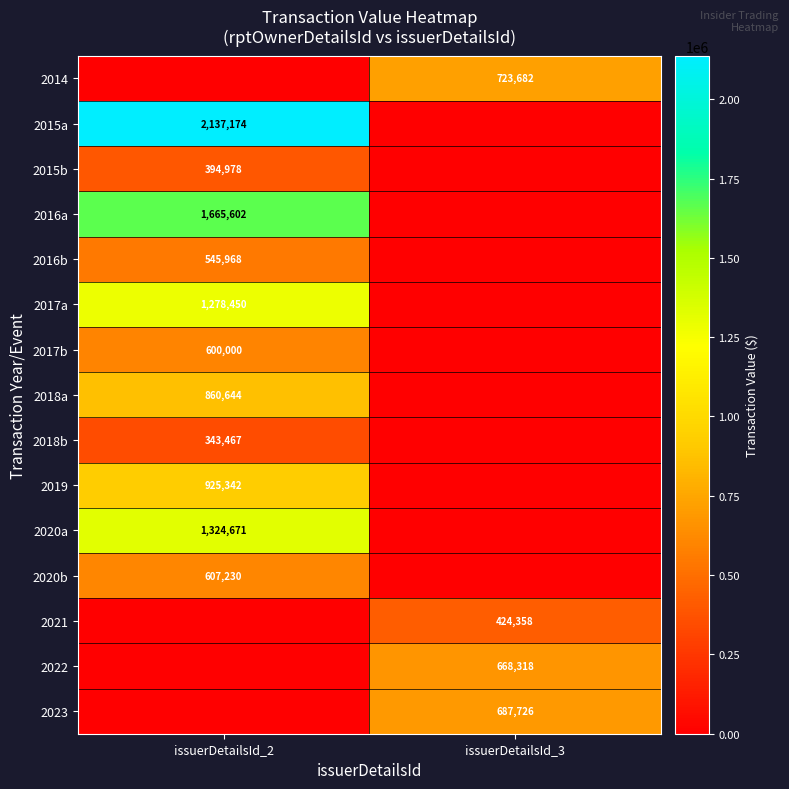

The value of 2020a at issuerDetailsId_2 is 1324671. True or false?

True